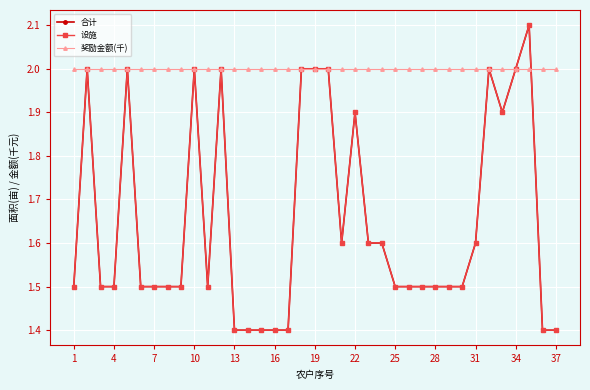

Does the chart display data point markers on the line(s)?

Yes